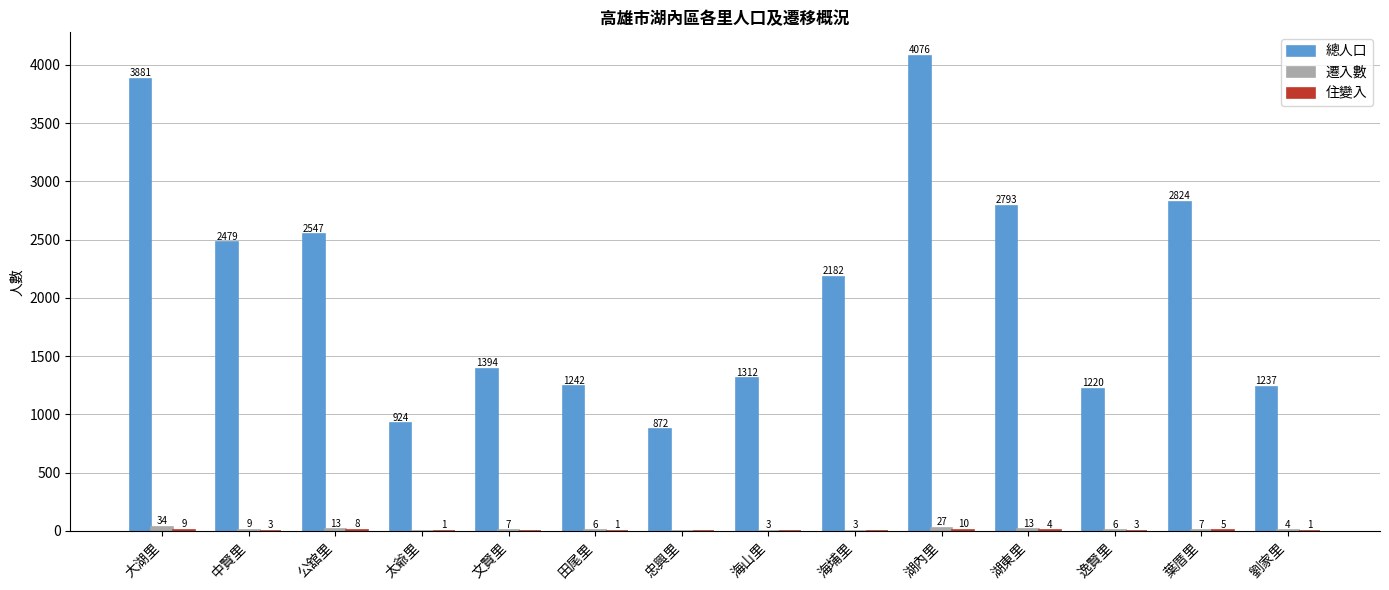

The 總人口 series shows 2793 at 湖東里. True or false?

True